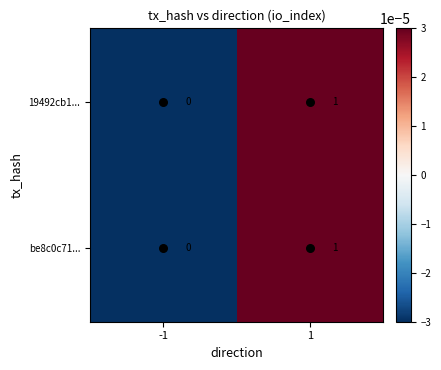

Is it true that be8c0c71... equals 0 at -1?

True